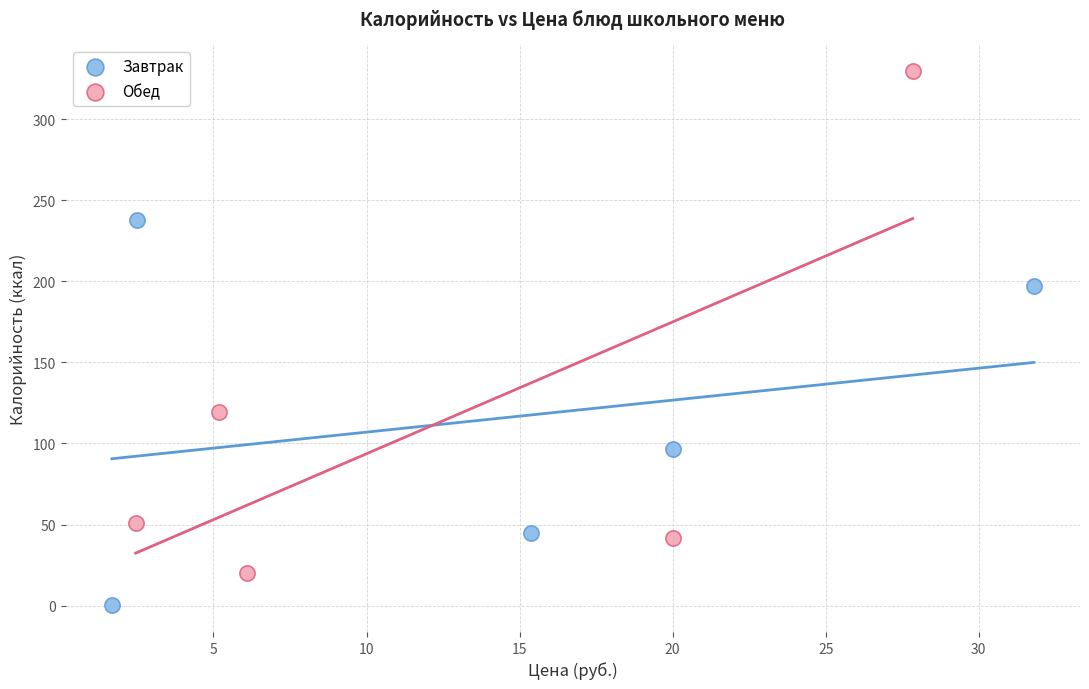

Which series reaches the maximum Y coordinate?

Обед